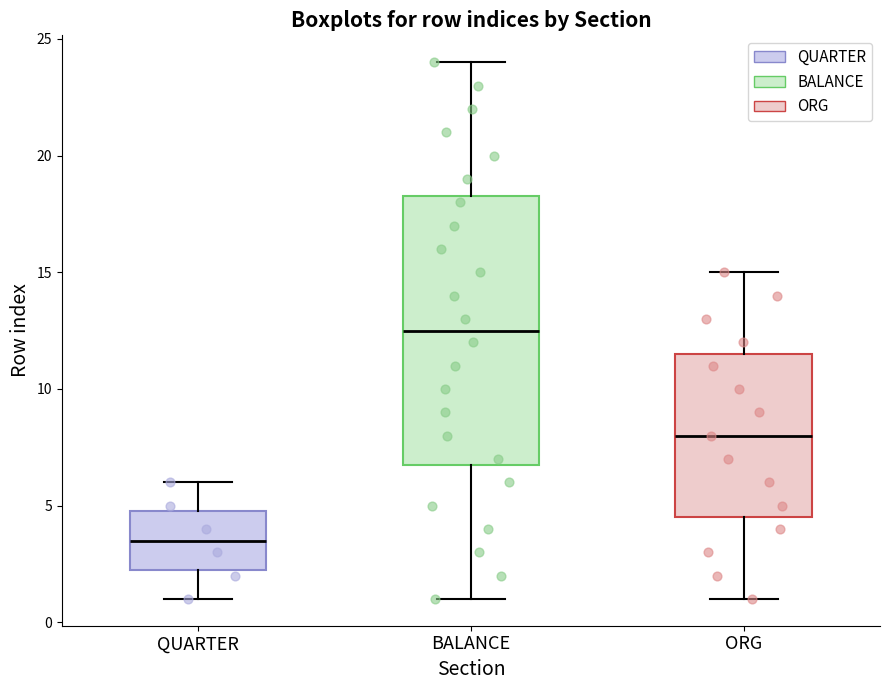

Reading left to right, read every box against the y-axis: the position of its median line, the range the box covers, and the ends of its whiskers. The values are not printed on the chart, so give them approximately, as read against the axis.

QUARTER: median 3.5, box 2.5 to 5.0, whiskers 1.0 to 6.0
BALANCE: median 12.5, box 7.0 to 18.5, whiskers 1.0 to 24.0
ORG: median 8.0, box 4.5 to 11.5, whiskers 1.0 to 15.0